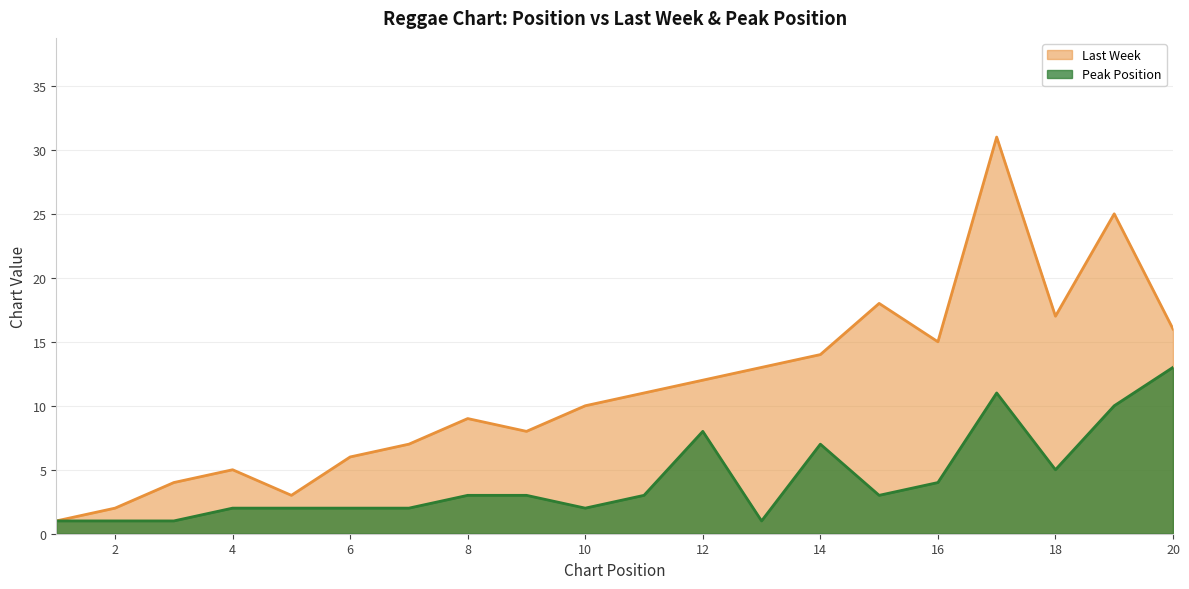

Which series has the widest spread of values?

Last Week